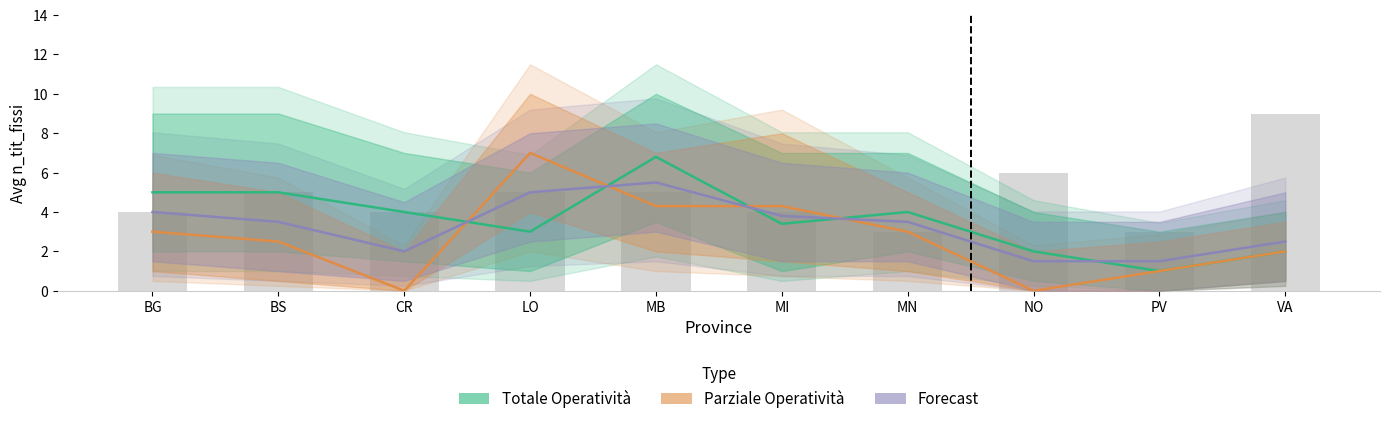

What is the difference between the highest and lowest values at CR?

4.0